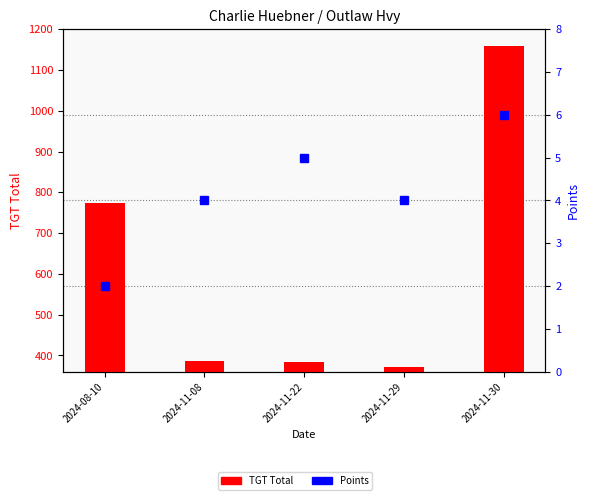

List the labels in order of TGT Total value, smallest first.

2024-11-29, 2024-11-22, 2024-11-08, 2024-08-10, 2024-11-30